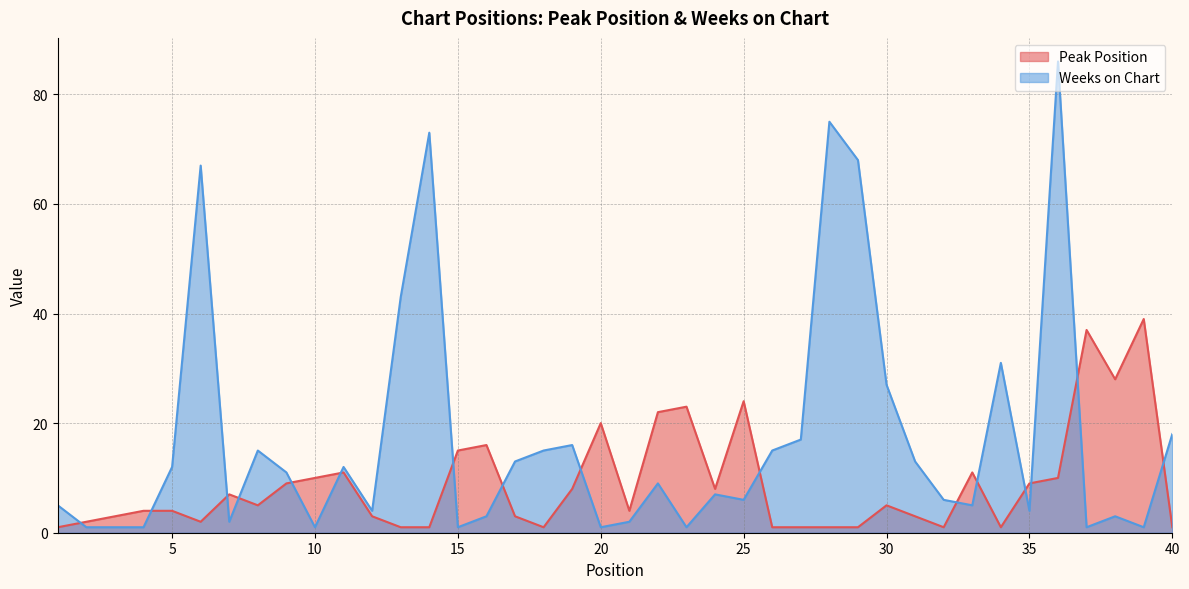

At which category is the sum across all series the highest?

36